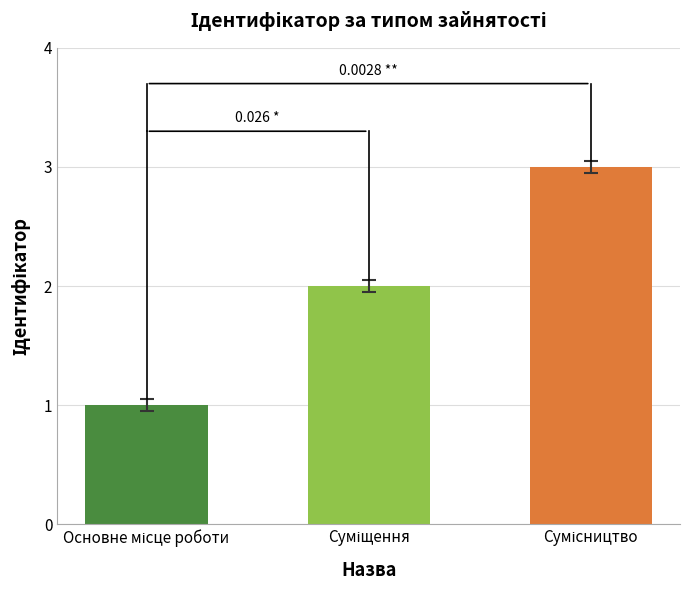

What is the sum of all values?

6